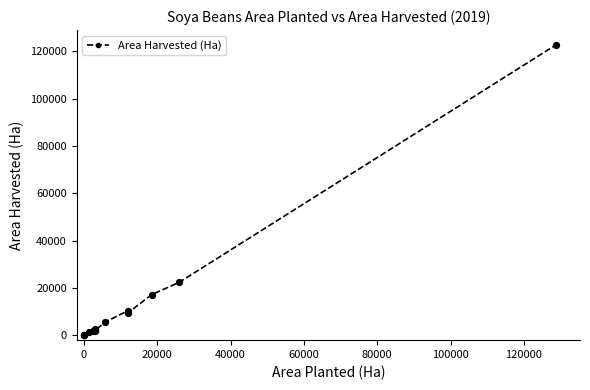

What is the difference between the maximum and minimum values?

122853